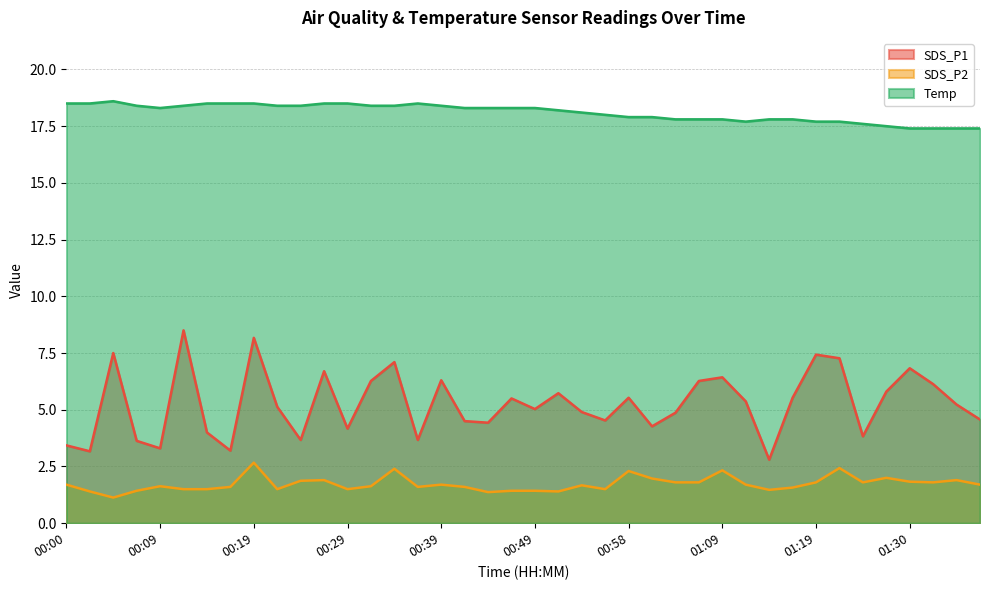

What is the label of the 17th point from the right?

00:56